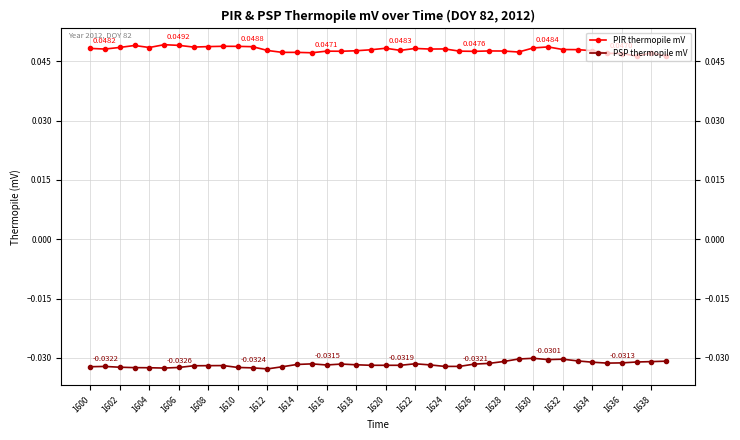

The value of PSP thermopile mV at 39 is -0.0. True or false?

False